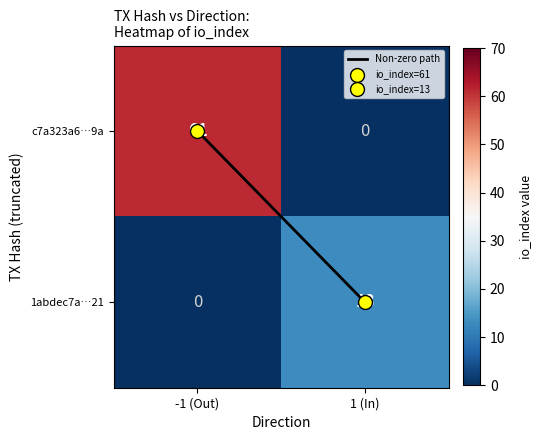

List the labels in order of 1abdec7a…21 value, smallest first.

-1 (Out), 1 (In)